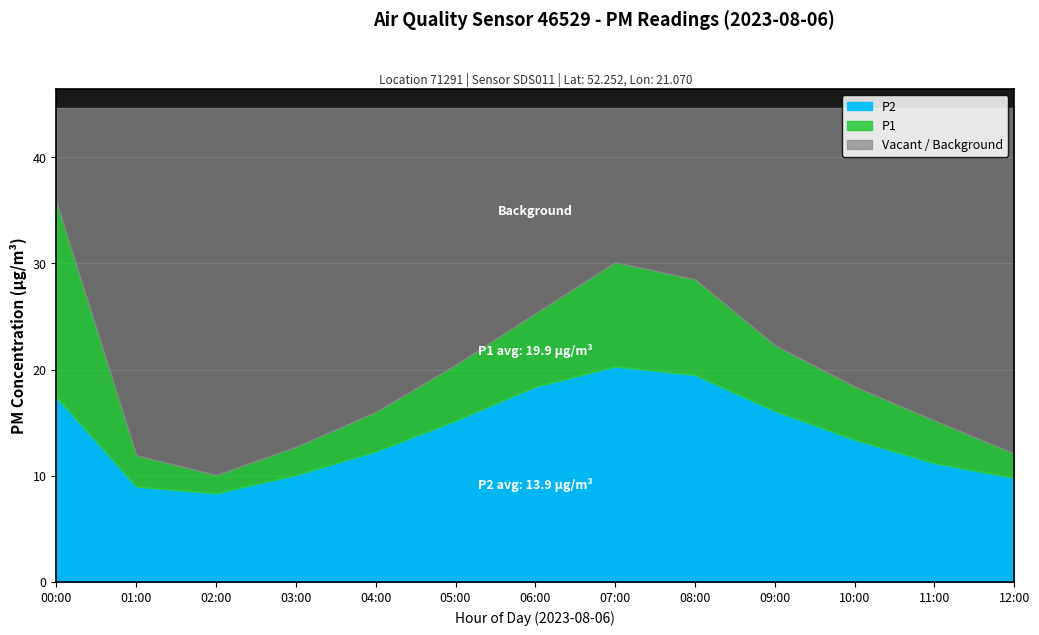

What is the sum of the P2 values at 01:23 and 01:34?

17.0